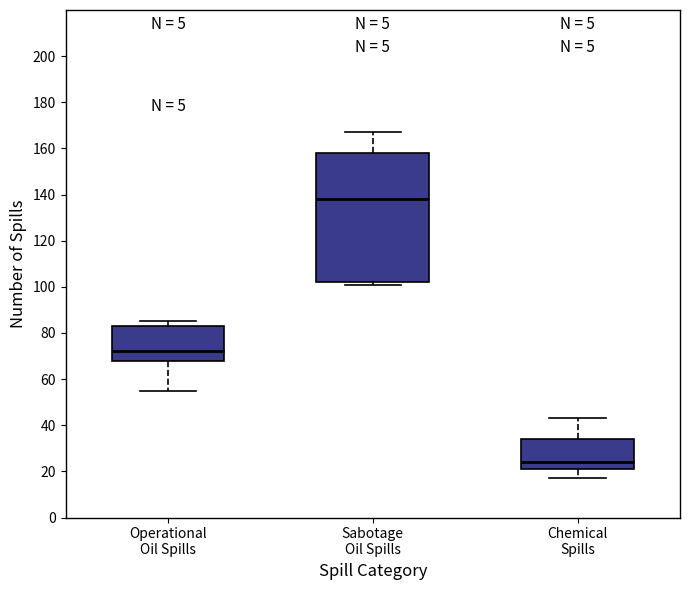

Which box's median line is the lowest?

Chemical Spills